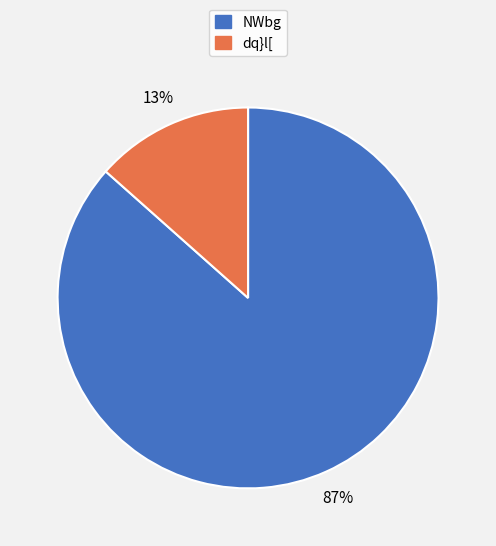

Rank the categories by value from highest to lowest.

NWbg, dq}l[